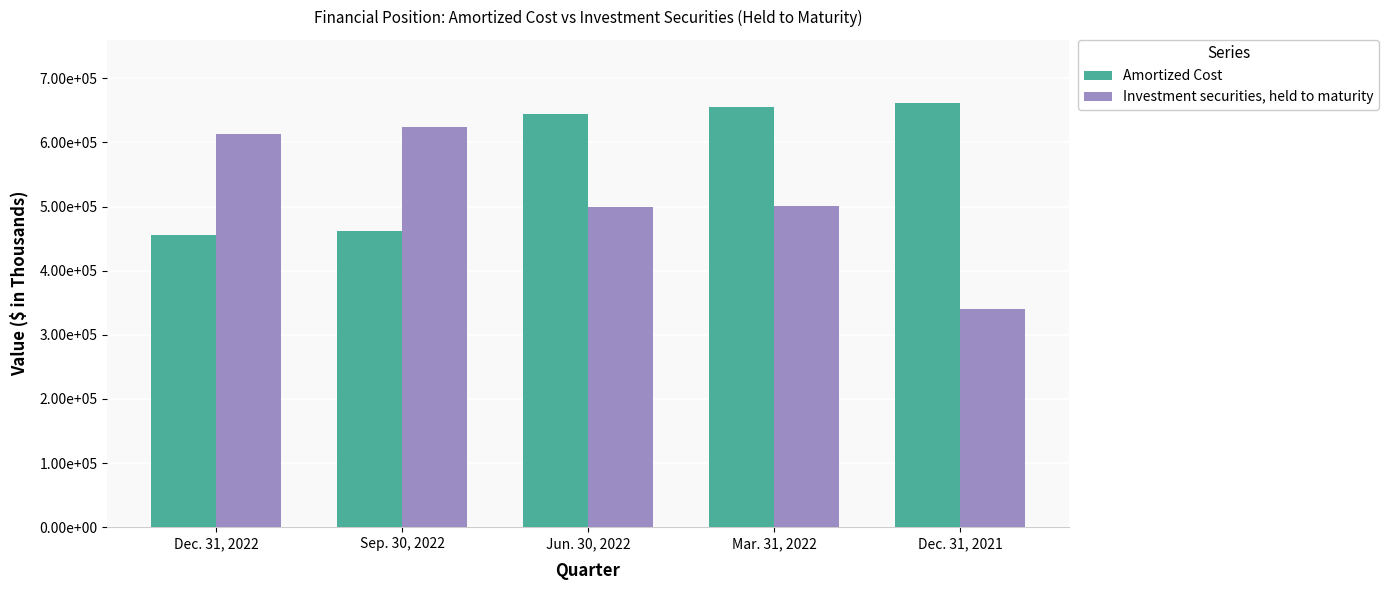

What are all the series names shown in the legend?

Amortized Cost, Investment securities, held to maturity